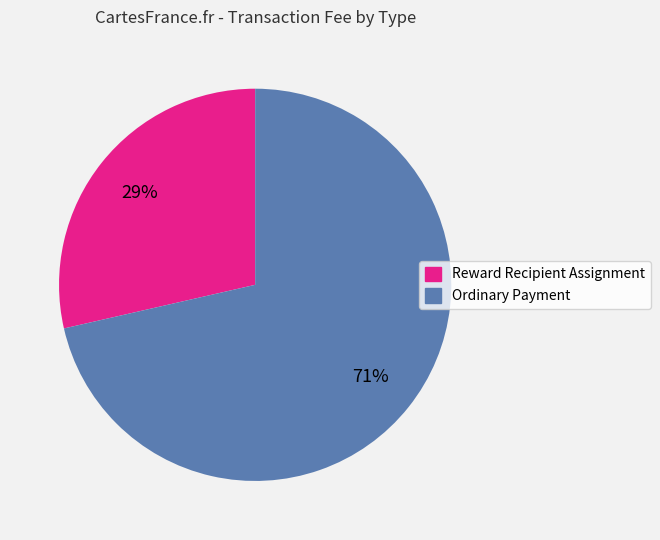

Is there a majority slice in this chart?

Yes